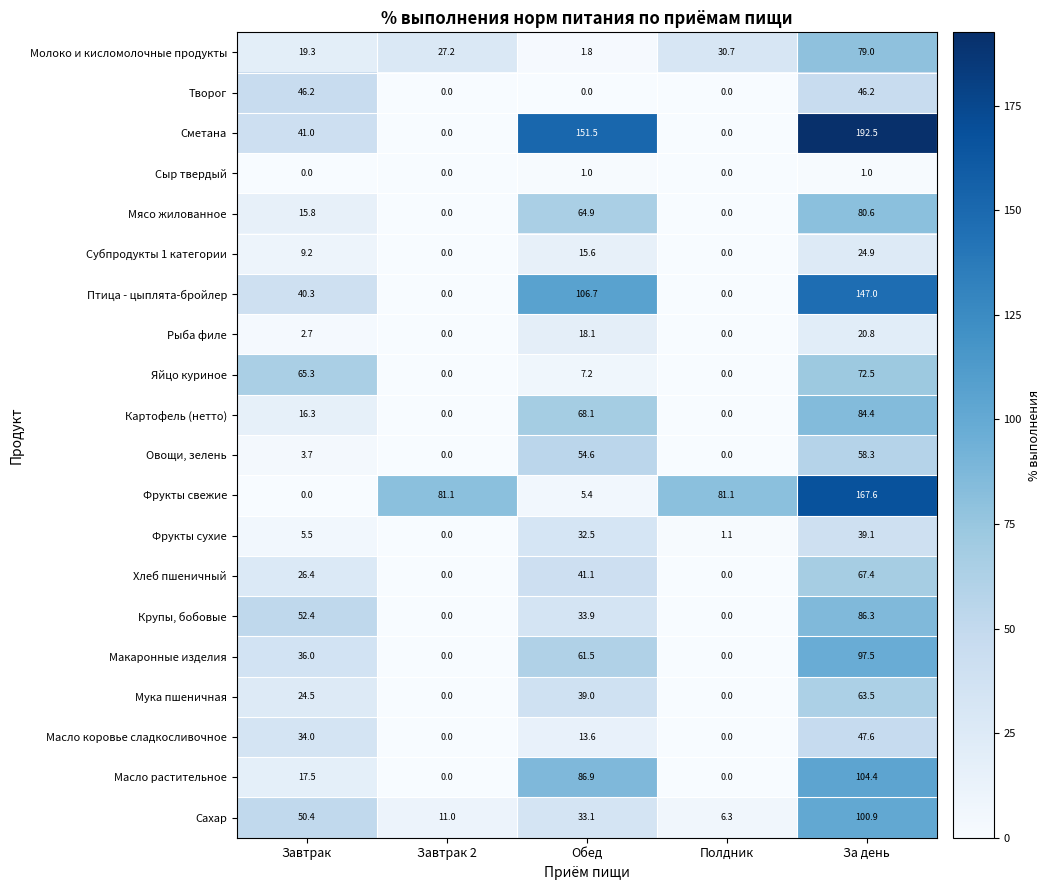

What is the total value across all series at Завтрак 2?

119.3